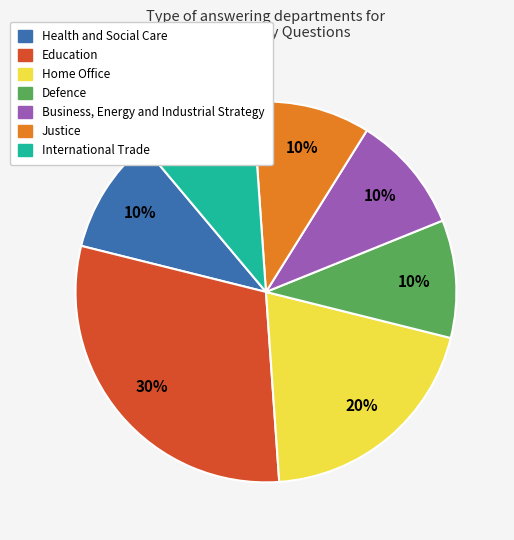

What percentage is the Education slice, to the nearest percent?

30%